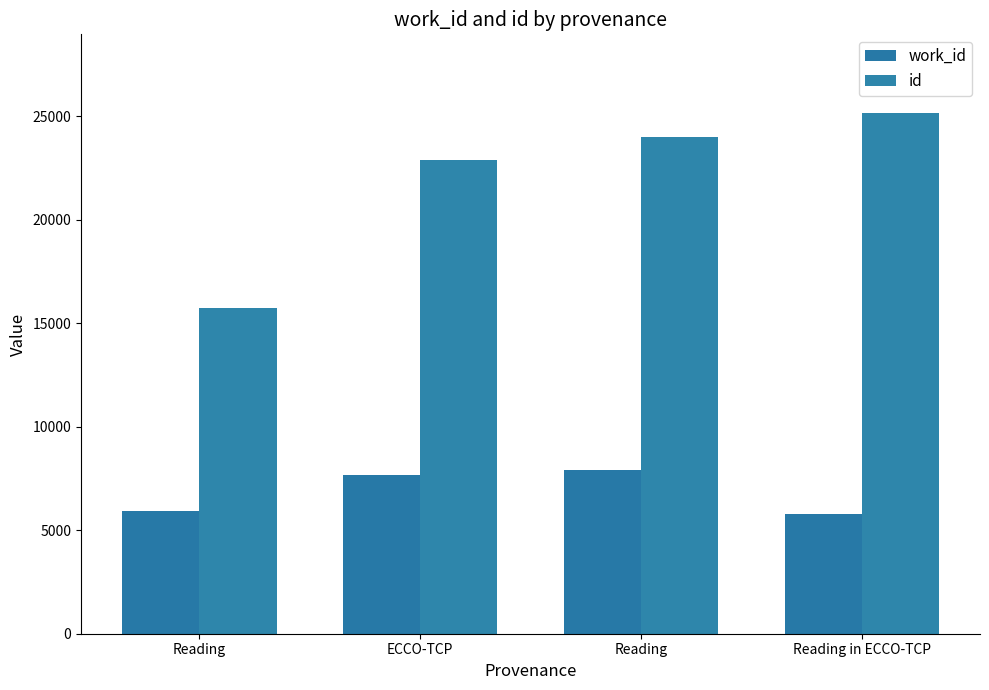

At which category is the sum across all series the highest?

Reading